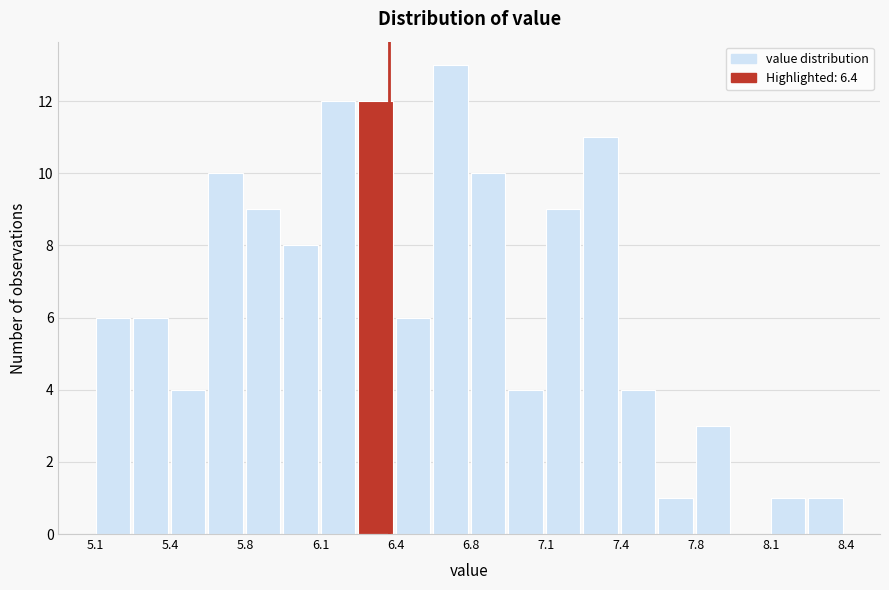

Read against the x-axis, roughly where is the centre of the tallest bar?

6.70